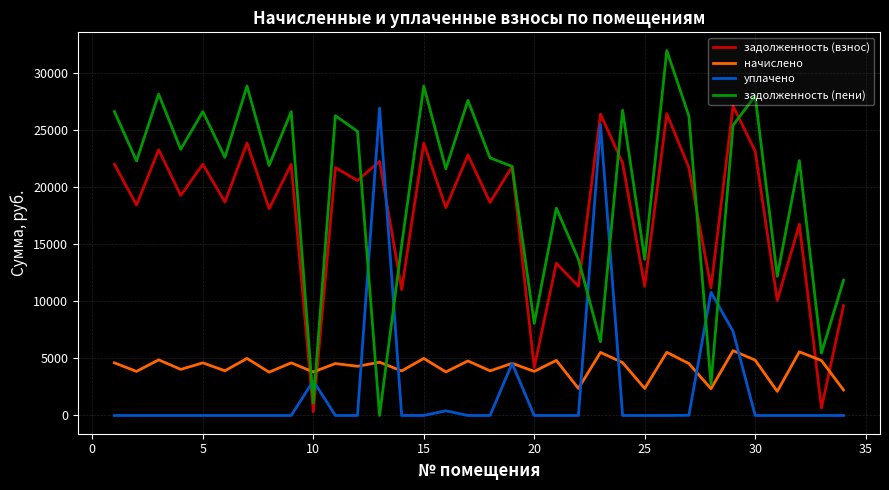

What is the average value of the начислено series?

4228.9